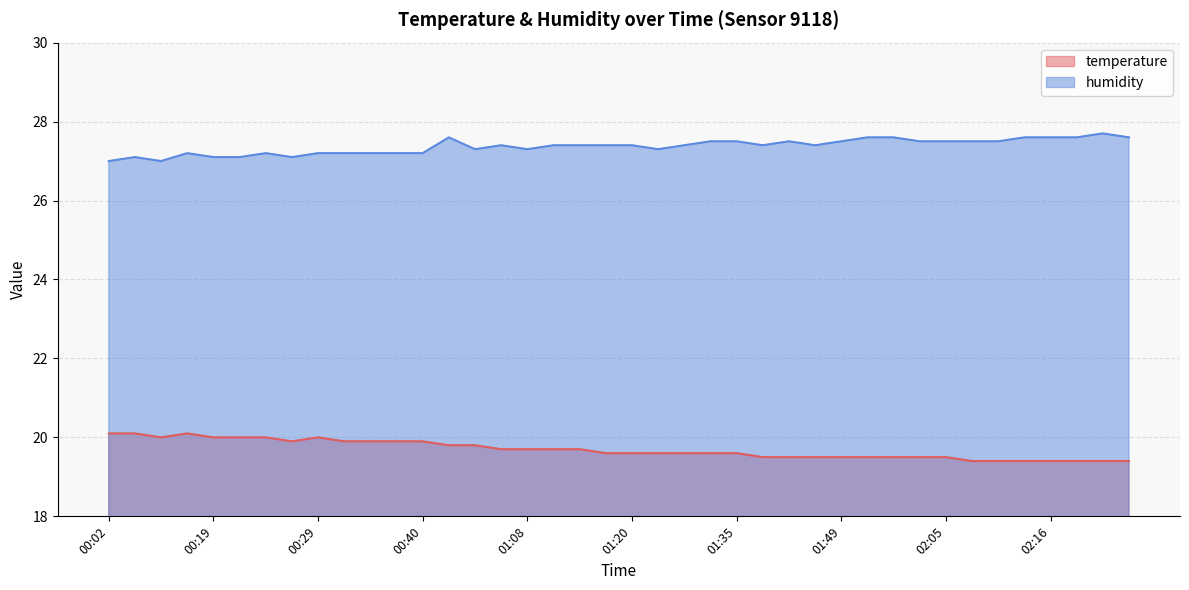

What are all the series names shown in the legend?

temperature, humidity